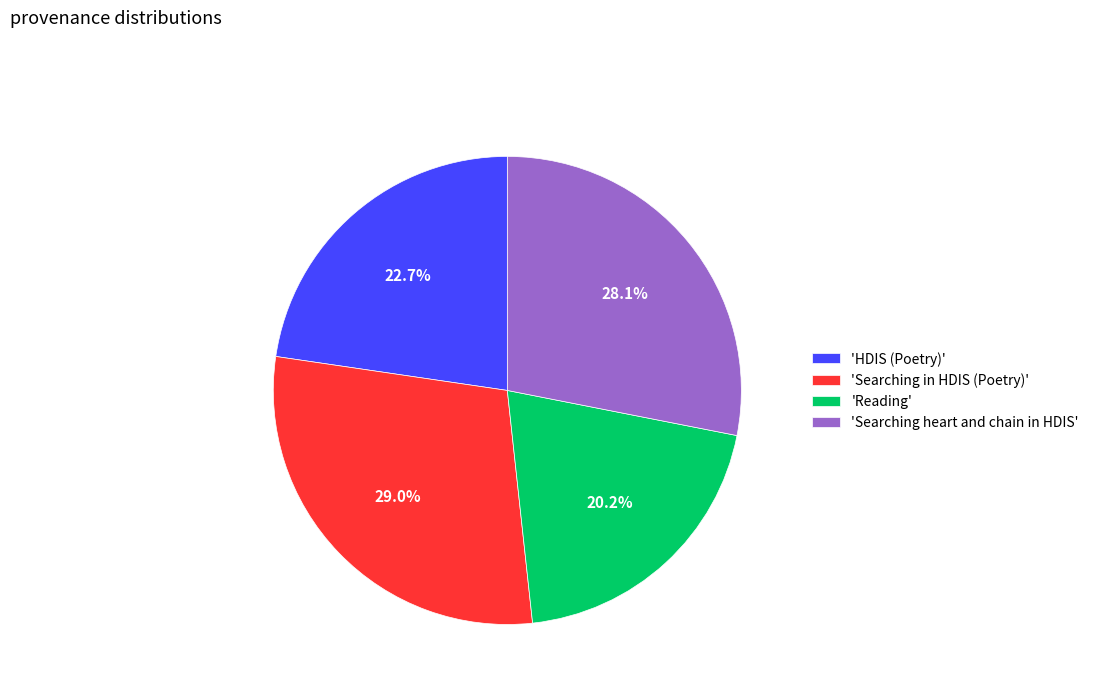

Rank the categories by value from highest to lowest.

'Searching in HDIS (Poetry)', 'Searching heart and chain in HDIS', 'HDIS (Poetry)', 'Reading'